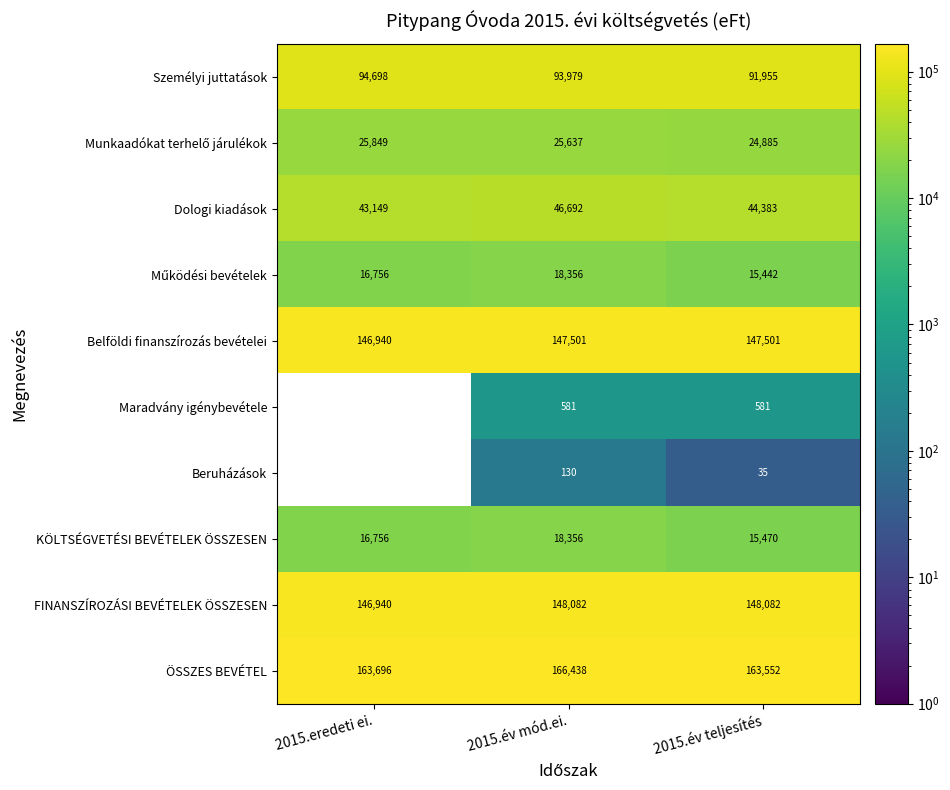

What is the difference between the highest and lowest values at 2015.év mód.ei.?

166308